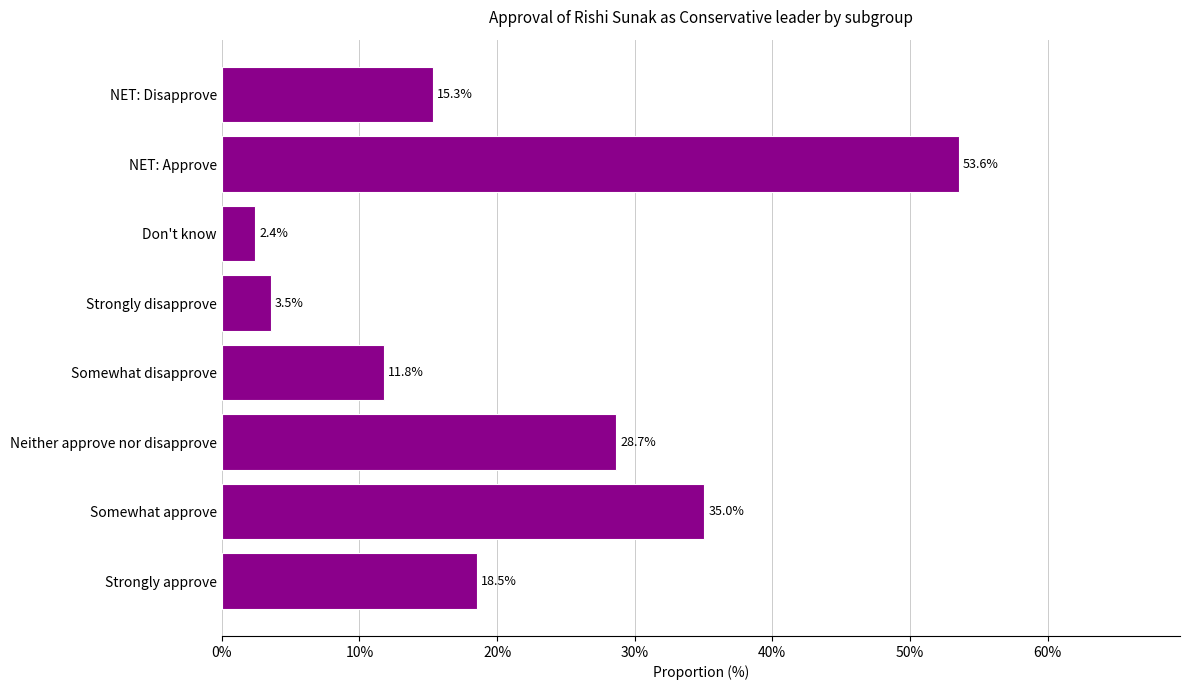

Are the bars horizontal?

Yes